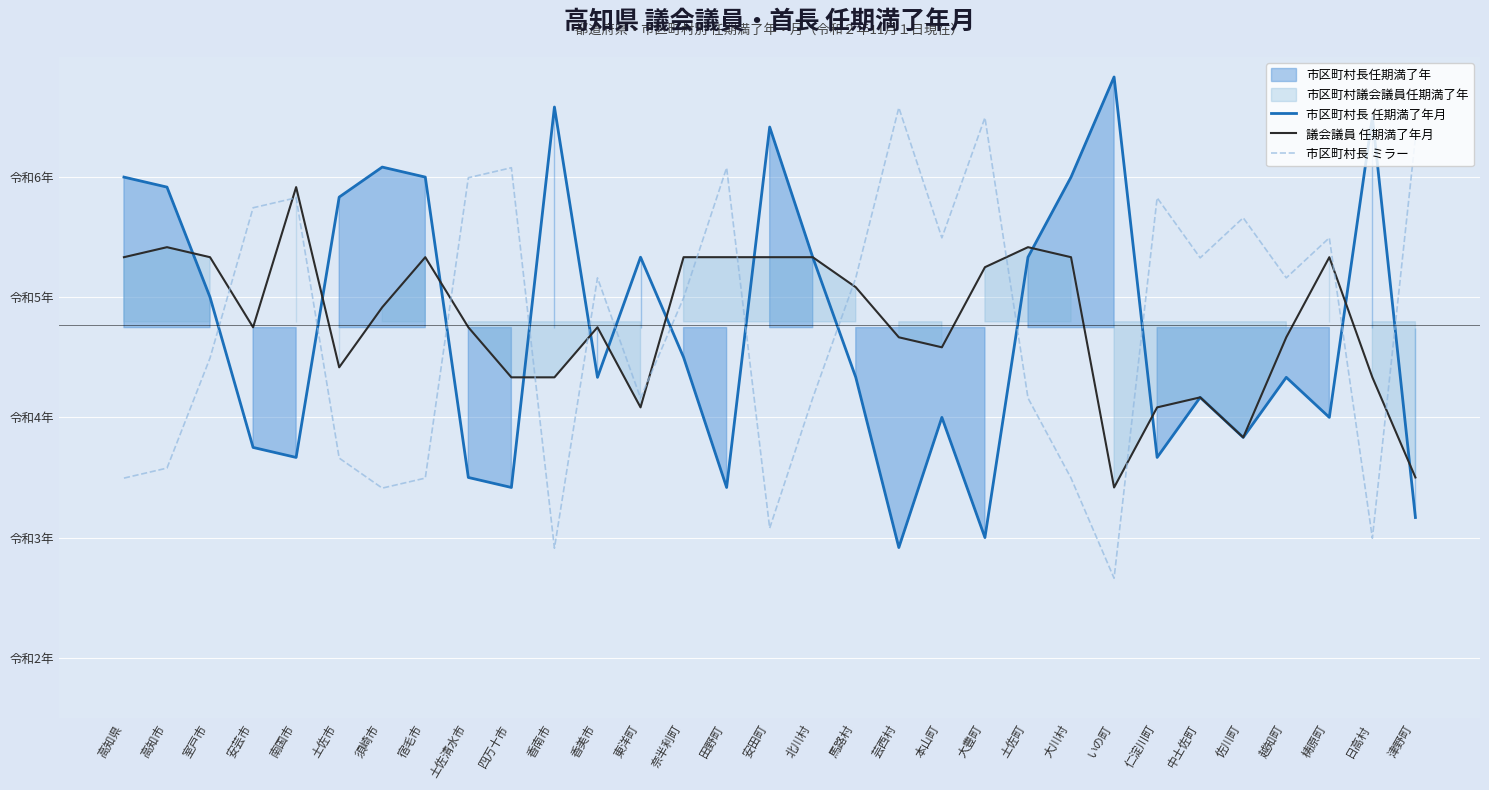

What is the difference between the second highest and second lowest values in the 議会議員 任期満了年月 series?

1.9